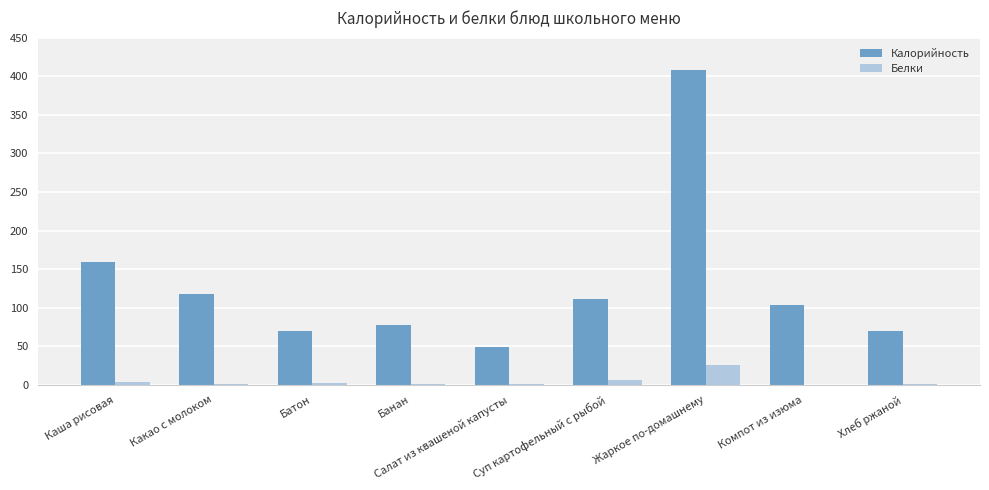

What is the sum of all Калорийность values?

1168.0